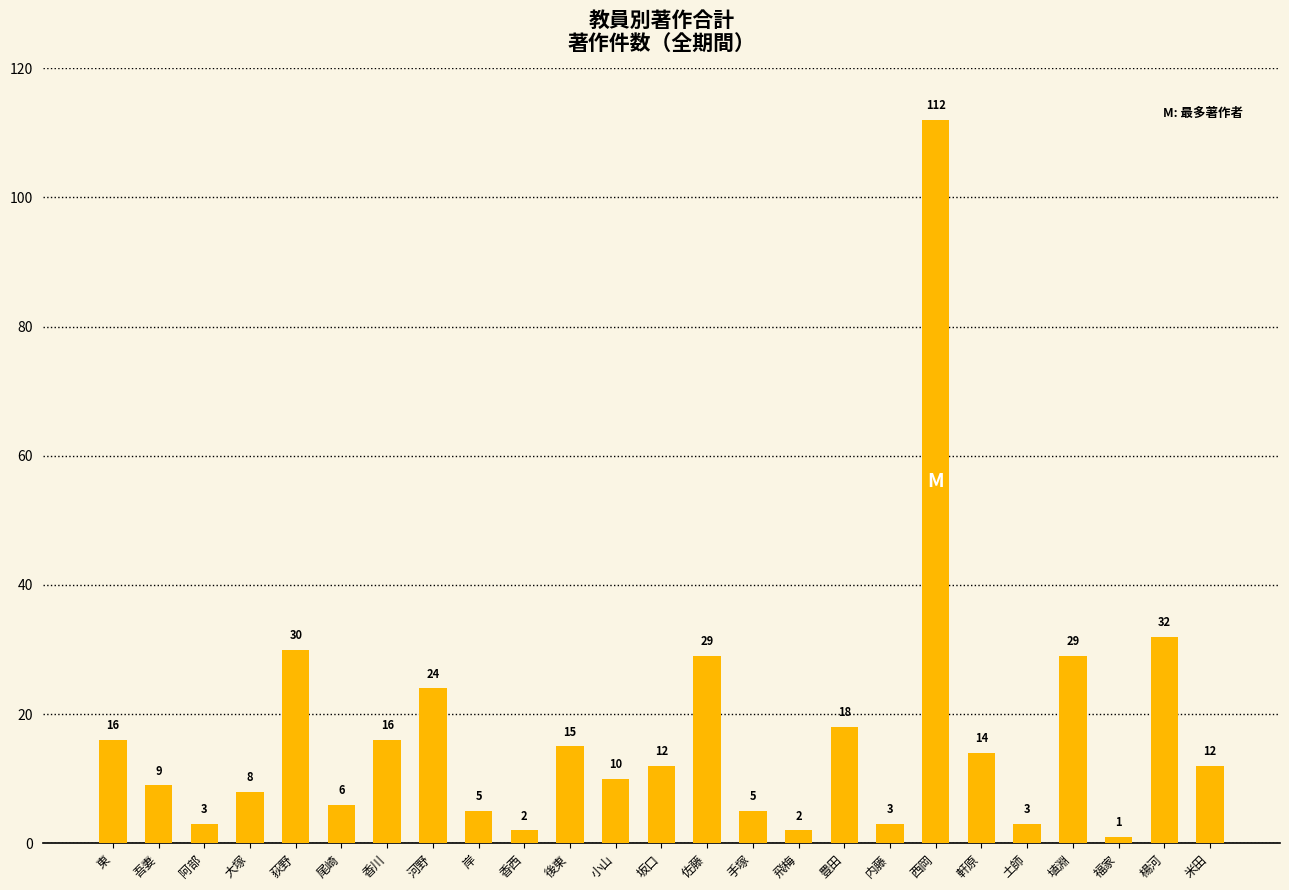

What is the sum of the values at 楊河 and 香川?

48